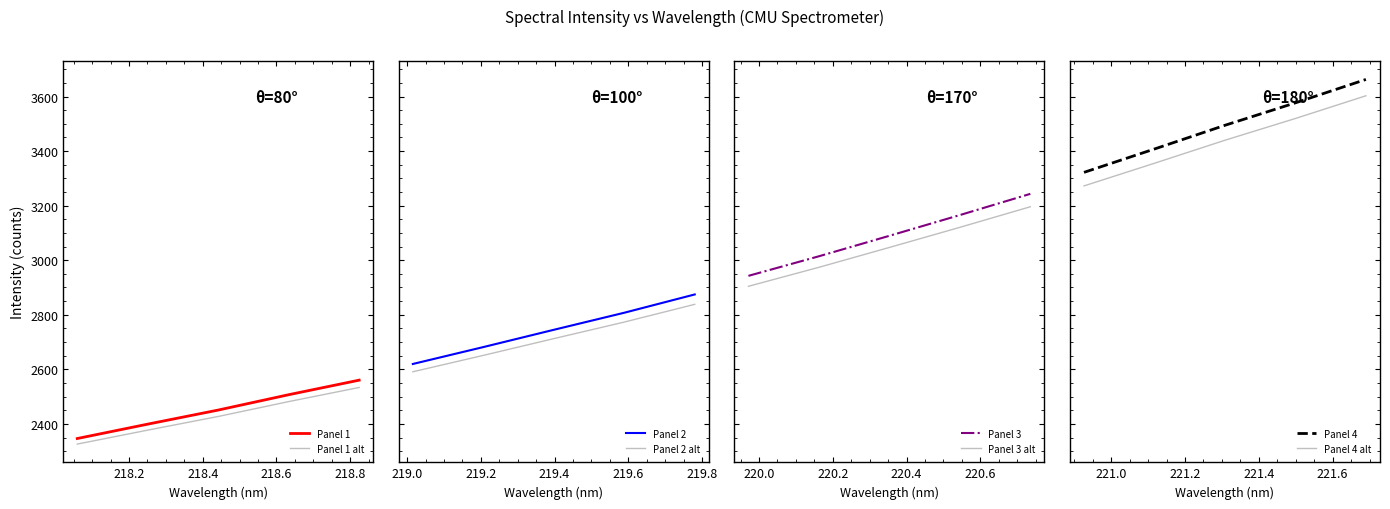

What is the difference between the values at 12 and 15?

232.6